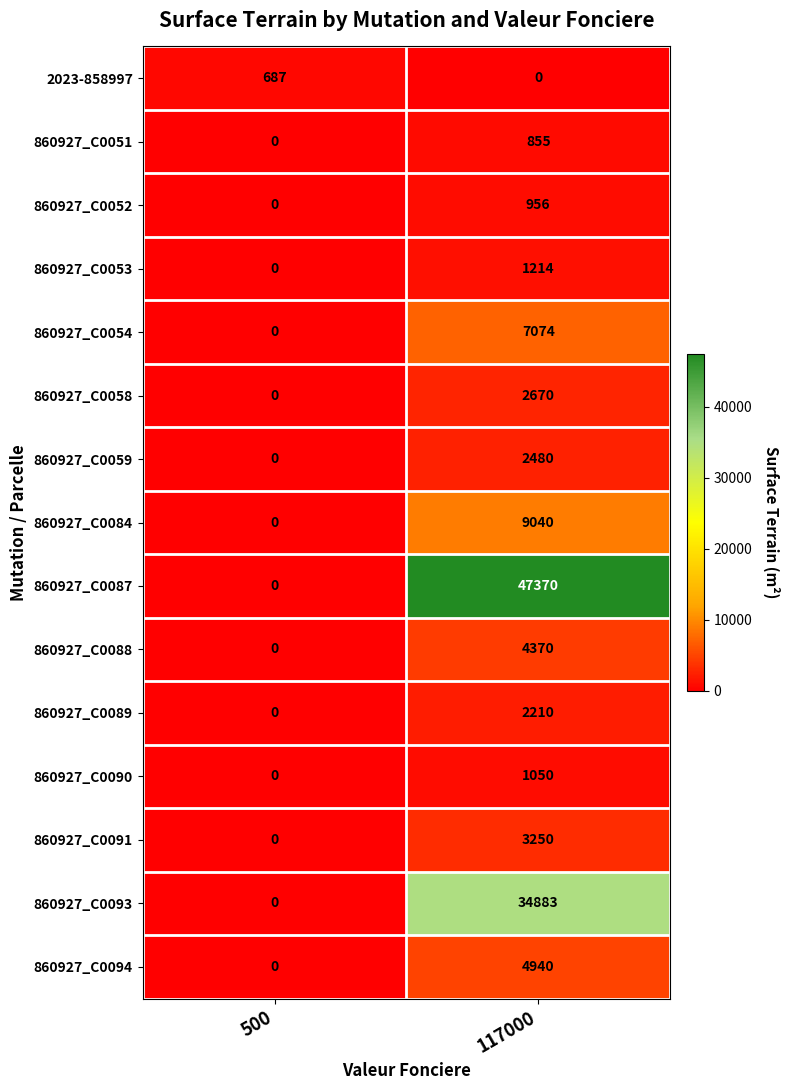

What is the greatest value displayed?

47370